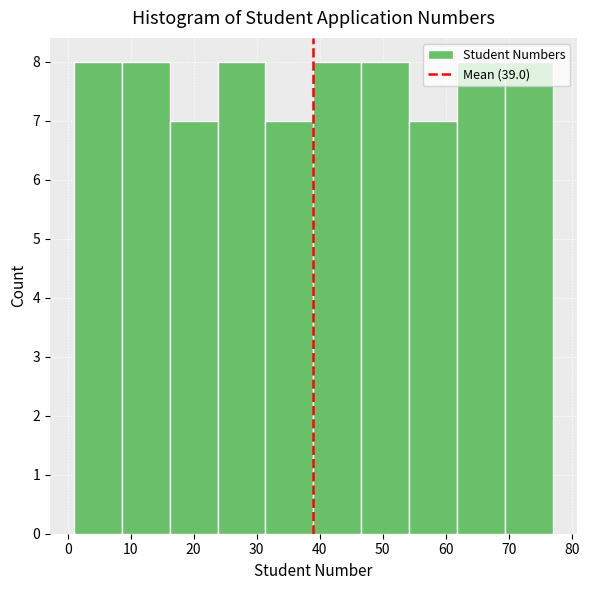

Reading left to right, transcribe this chart: for each bar, give the range it covers on the x-axis and its height. Neither the bar edges nor the heights are printed on the chart, so give them approximately, as read against the axes.

1.0 to 8.6: 8
8.6 to 16.2: 8
16.2 to 23.8: 7
23.8 to 31.4: 8
31.4 to 39.0: 7
39.0 to 46.6: 8
46.6 to 54.2: 8
54.2 to 61.8: 7
61.8 to 69.4: 8
69.4 to 77.0: 8